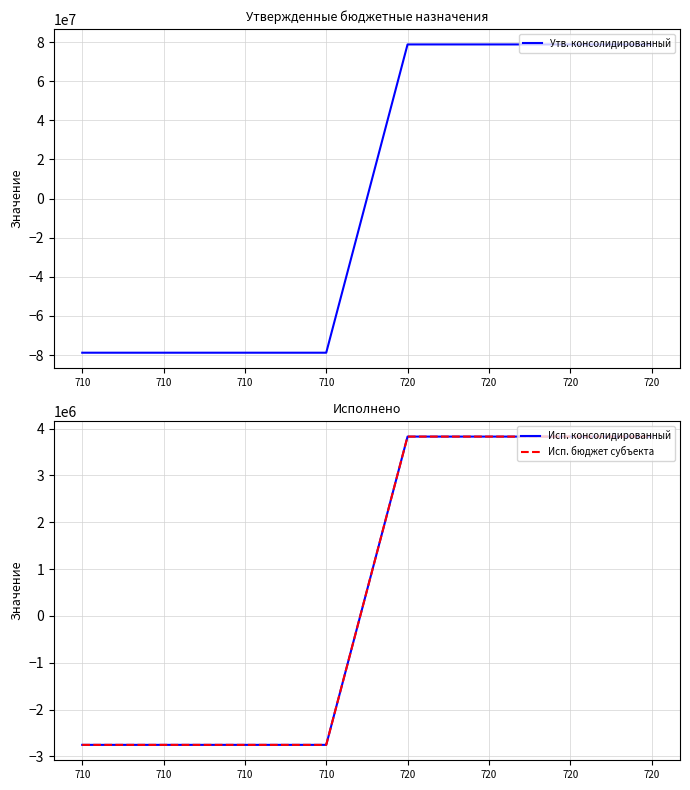

Is it true that Исп. бюджет субъекта equals 5730390.1 at 720?

False